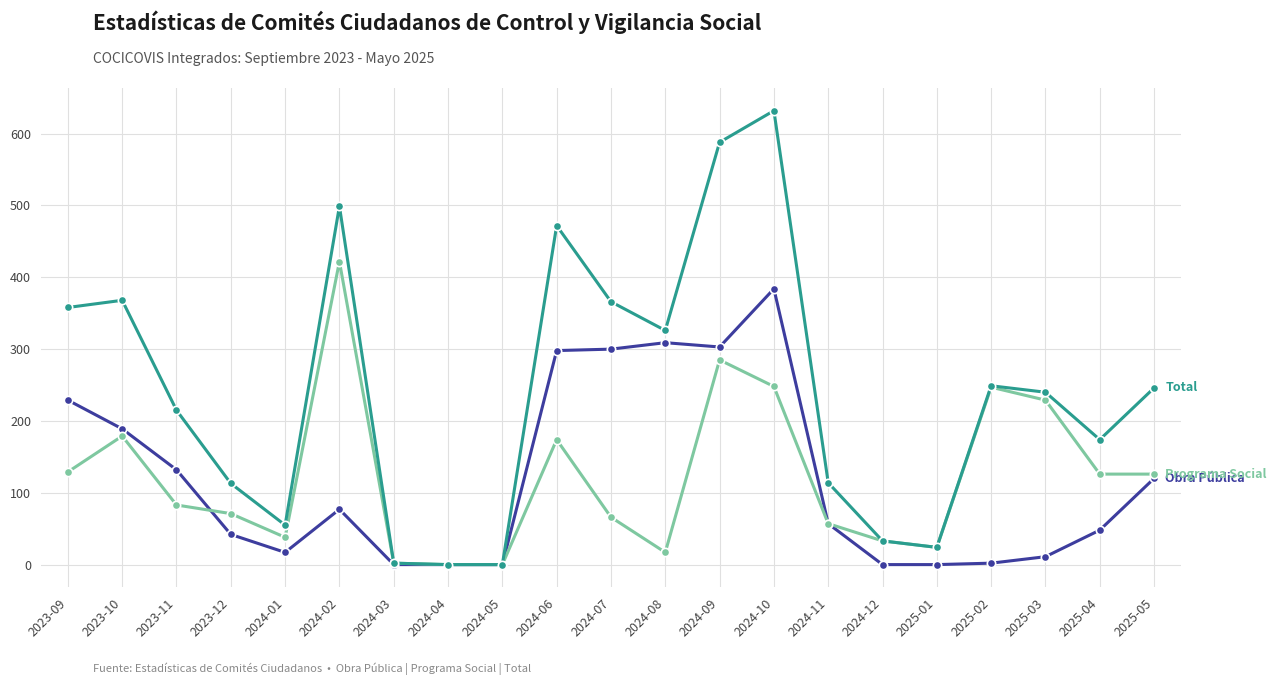

What is the difference between the highest and lowest values at 2024-11?

57